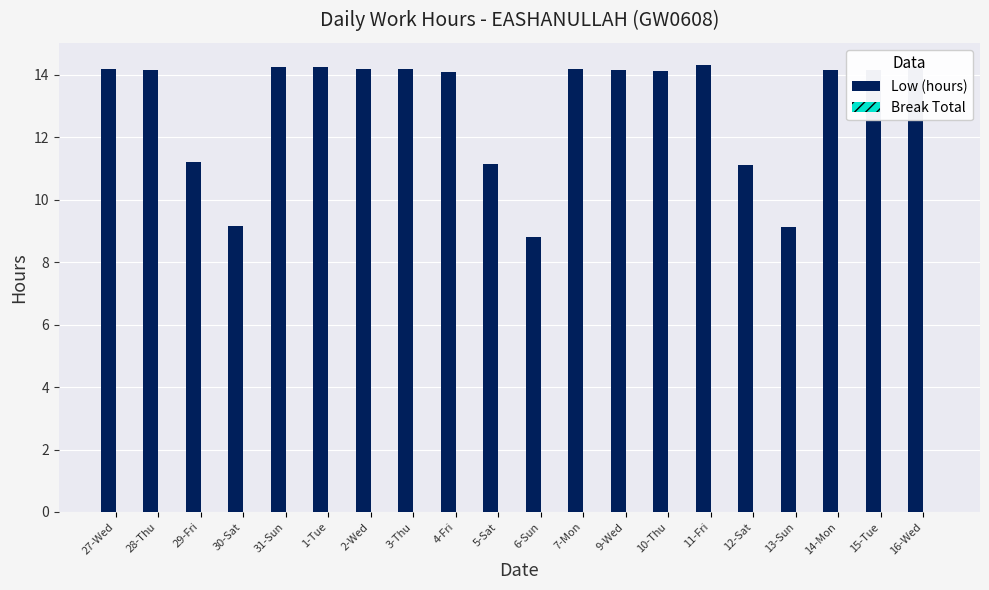

What position from the right is 14-Mon?

3